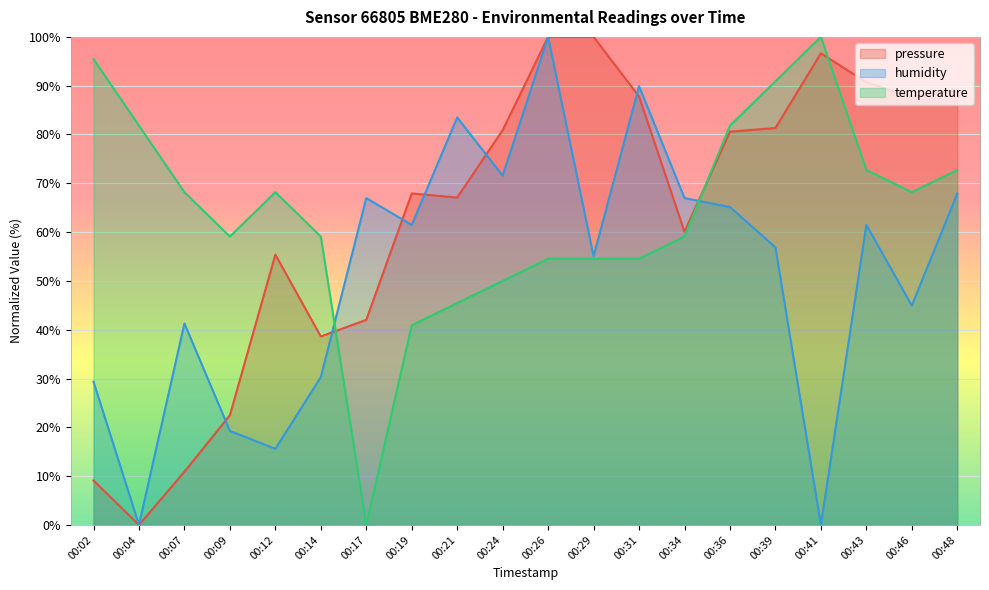

Which series has the largest total across all categories?

temperature